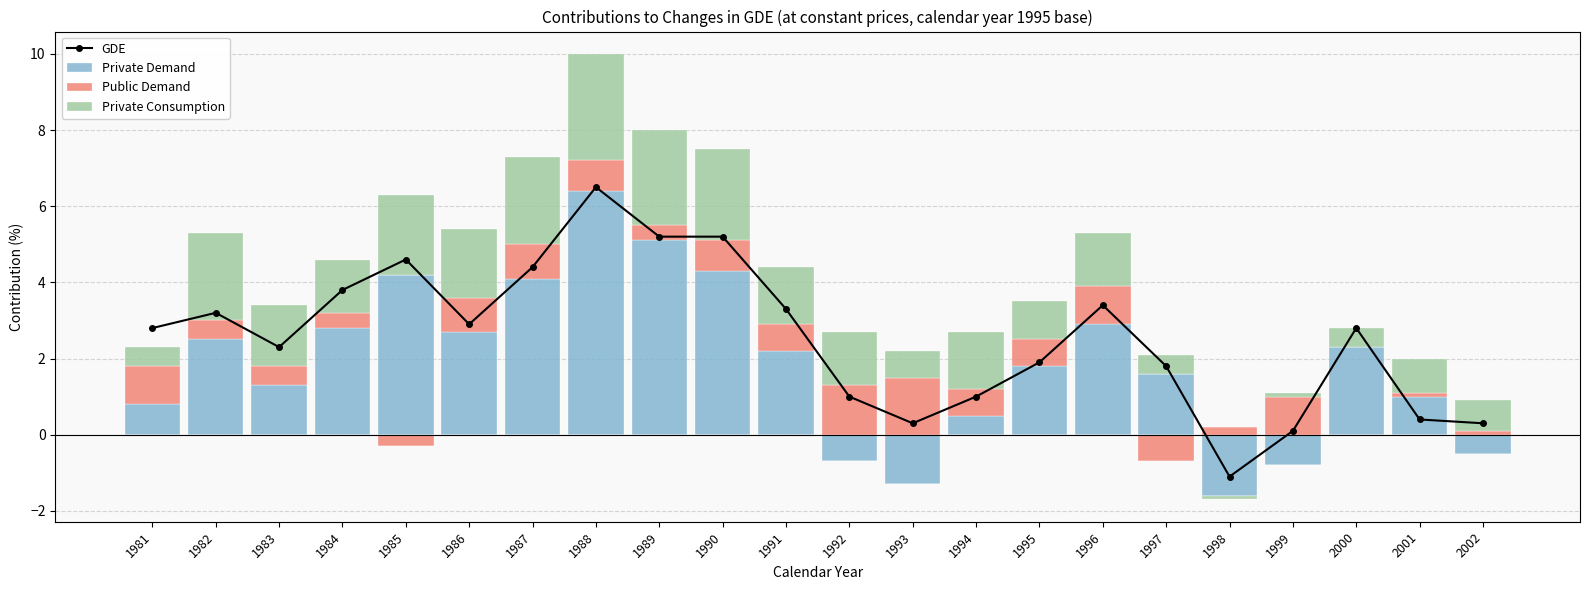

What is the maximum value shown in the chart?

6.5